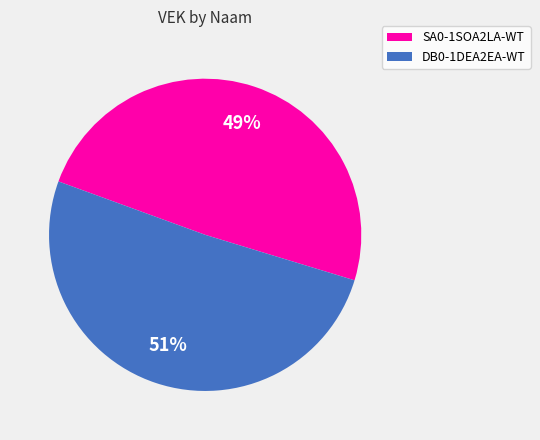

Rank the categories by value from highest to lowest.

DB0-1DEA2EA-WT, SA0-1SOA2LA-WT